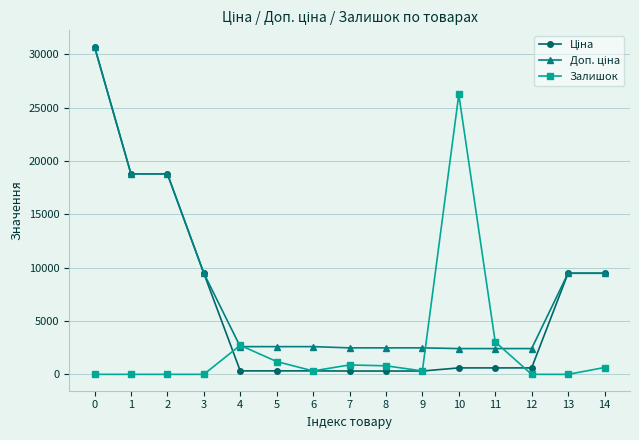

Is it true that Залишок equals 11550.6 at 0?

False